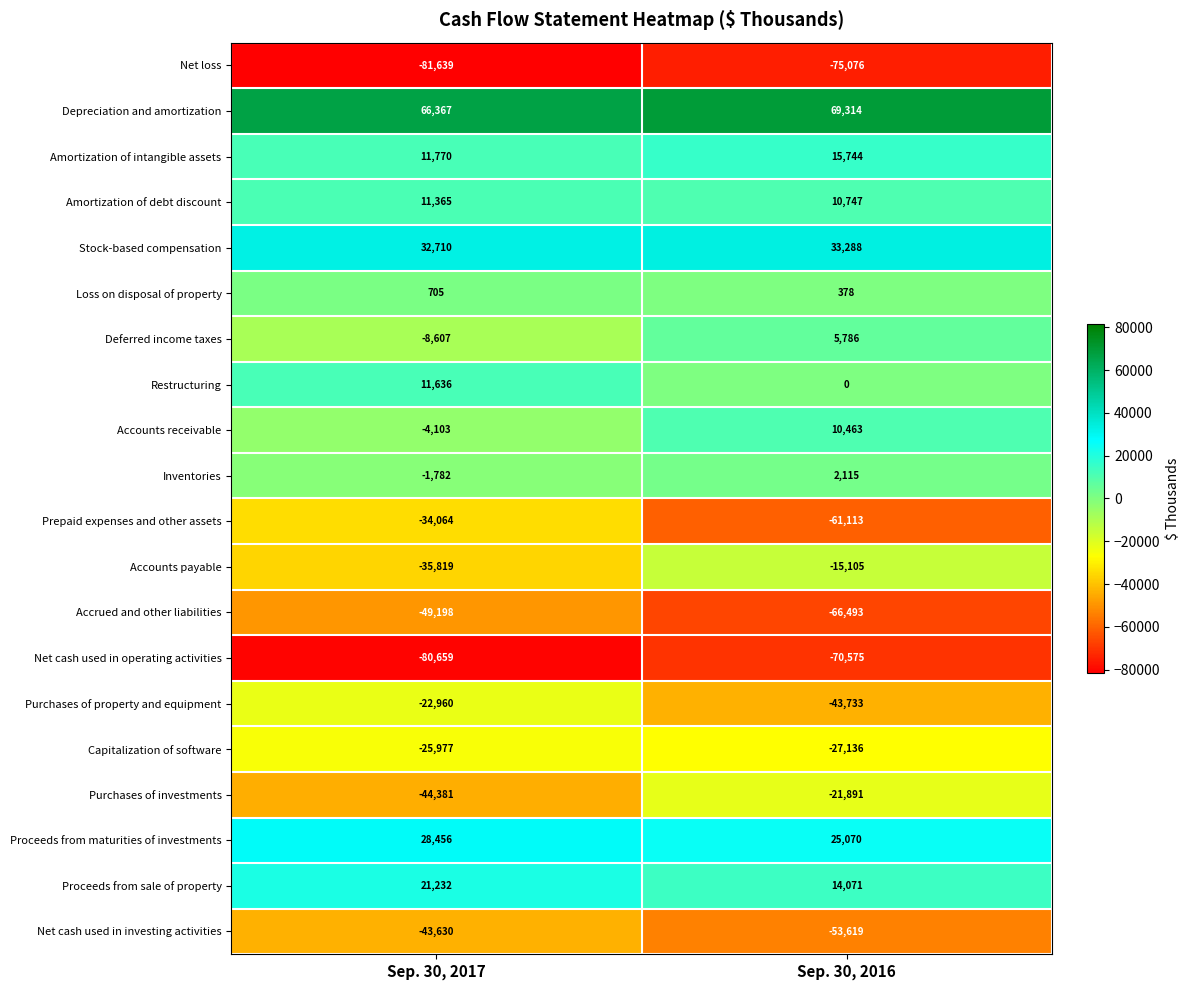

Count the number of categories in the chart.

2